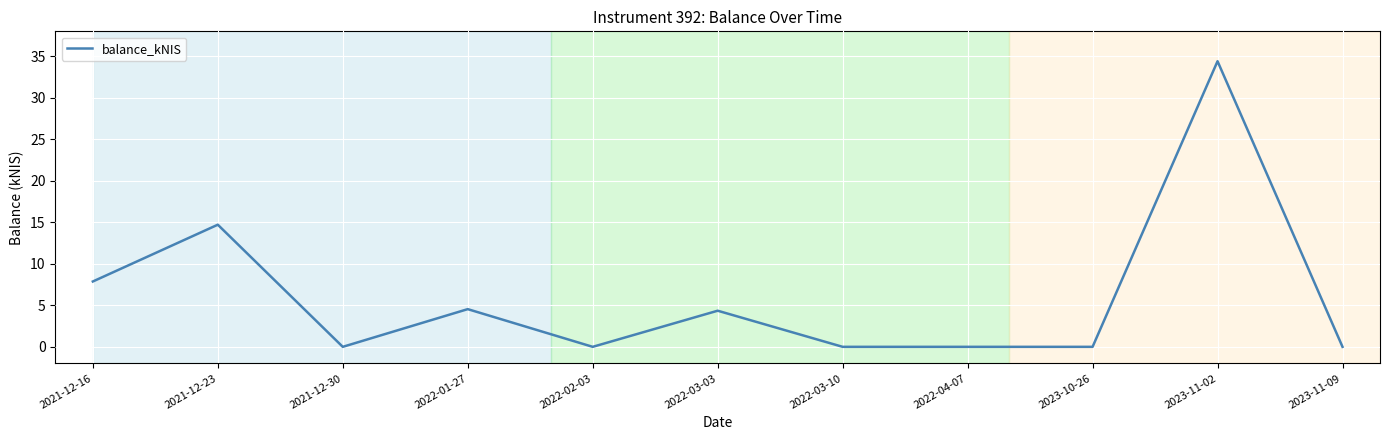

What is the difference between the maximum and minimum values?

34.4